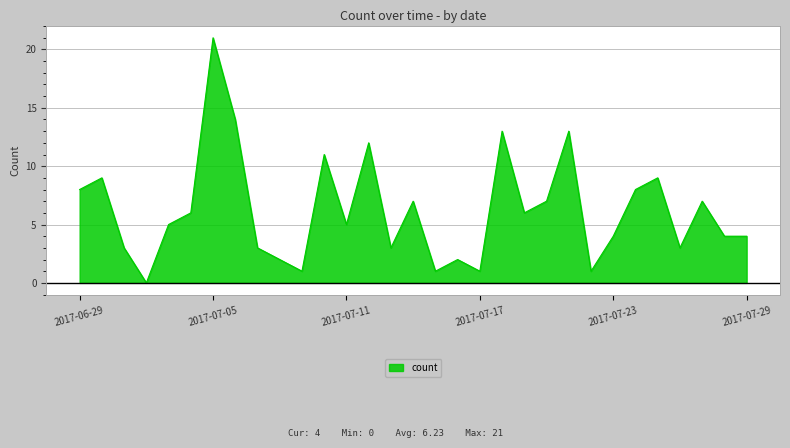

What is the sum of all values?

193